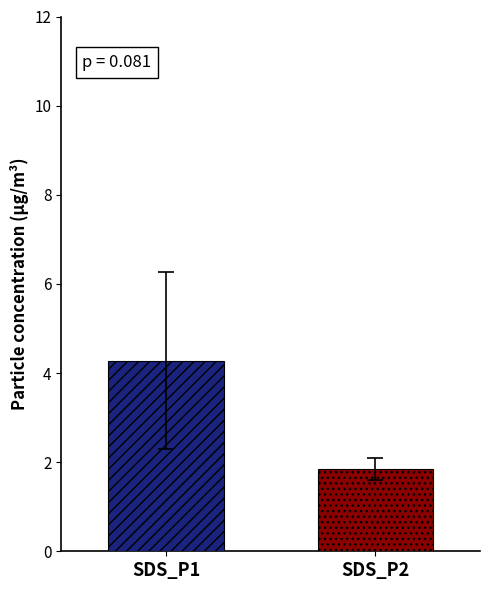

What is the greatest value displayed?

4.3